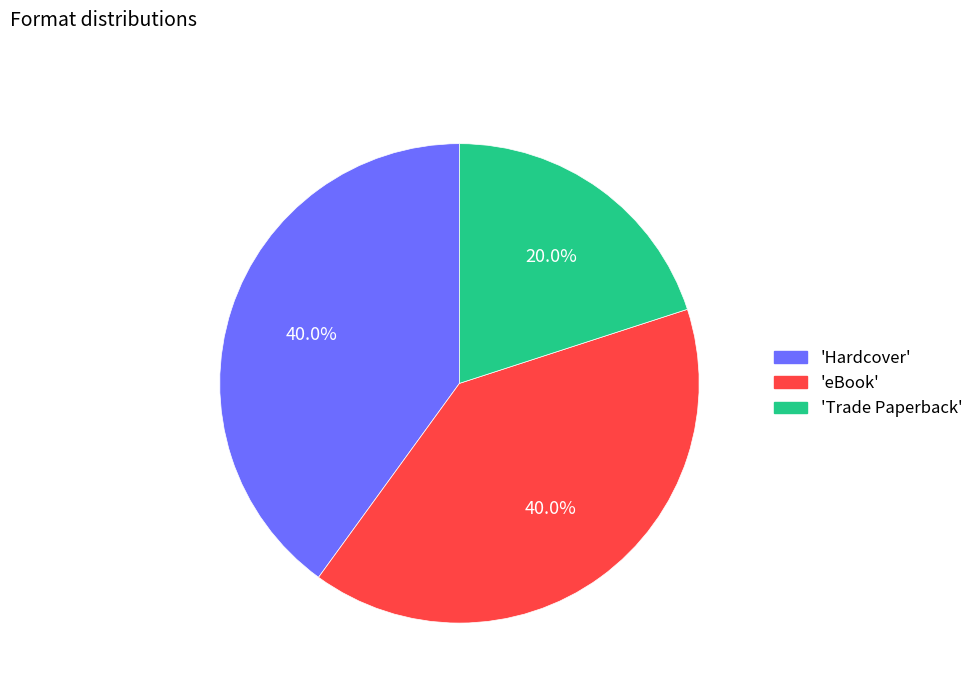

Does any single category account for the majority?

No